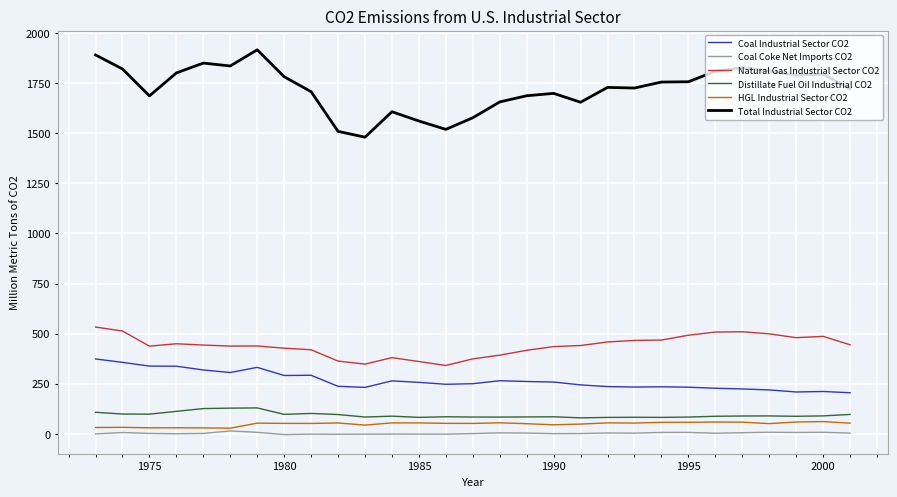

Which series has the largest total across all categories?

Total Industrial Sector CO2